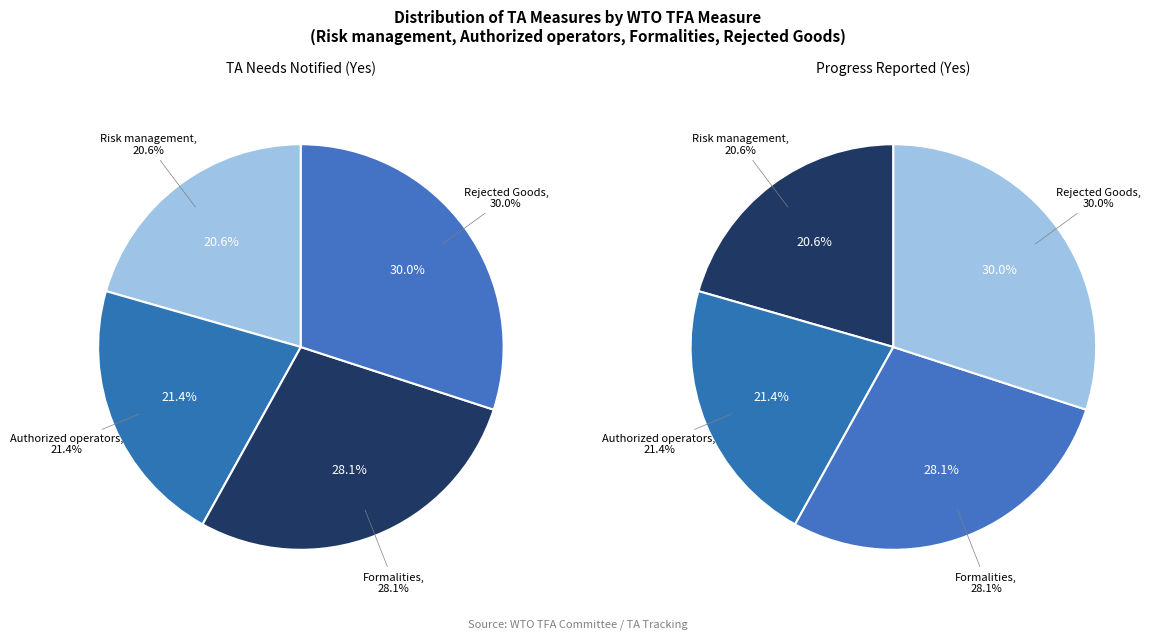

Is there any slice that represents more than half of the pie?

No